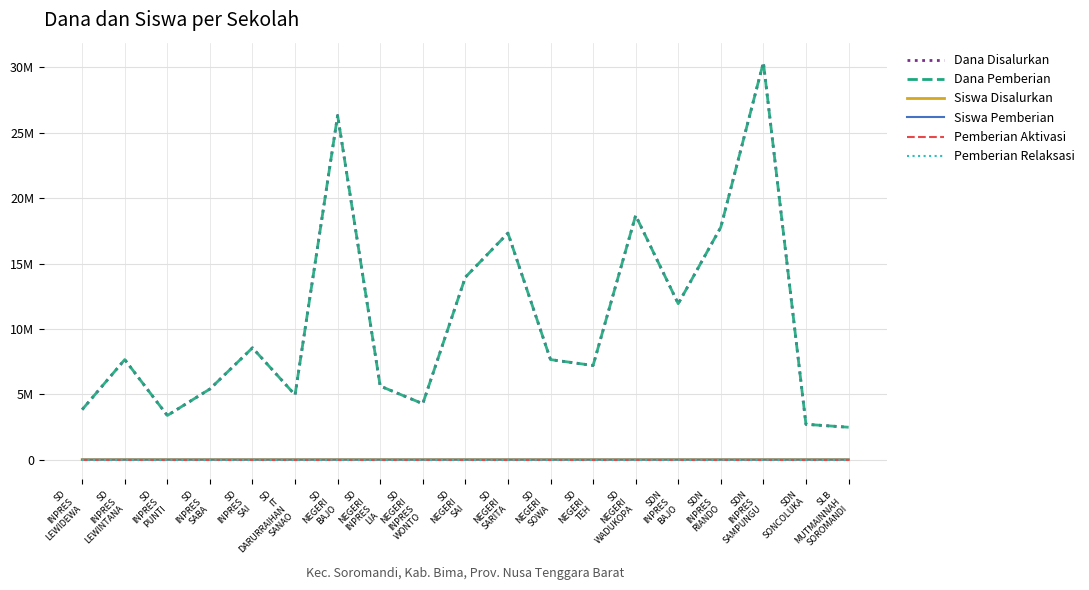

In Siswa Pemberian, how many points are lower than both neighbors (excluding endpoints)?

5